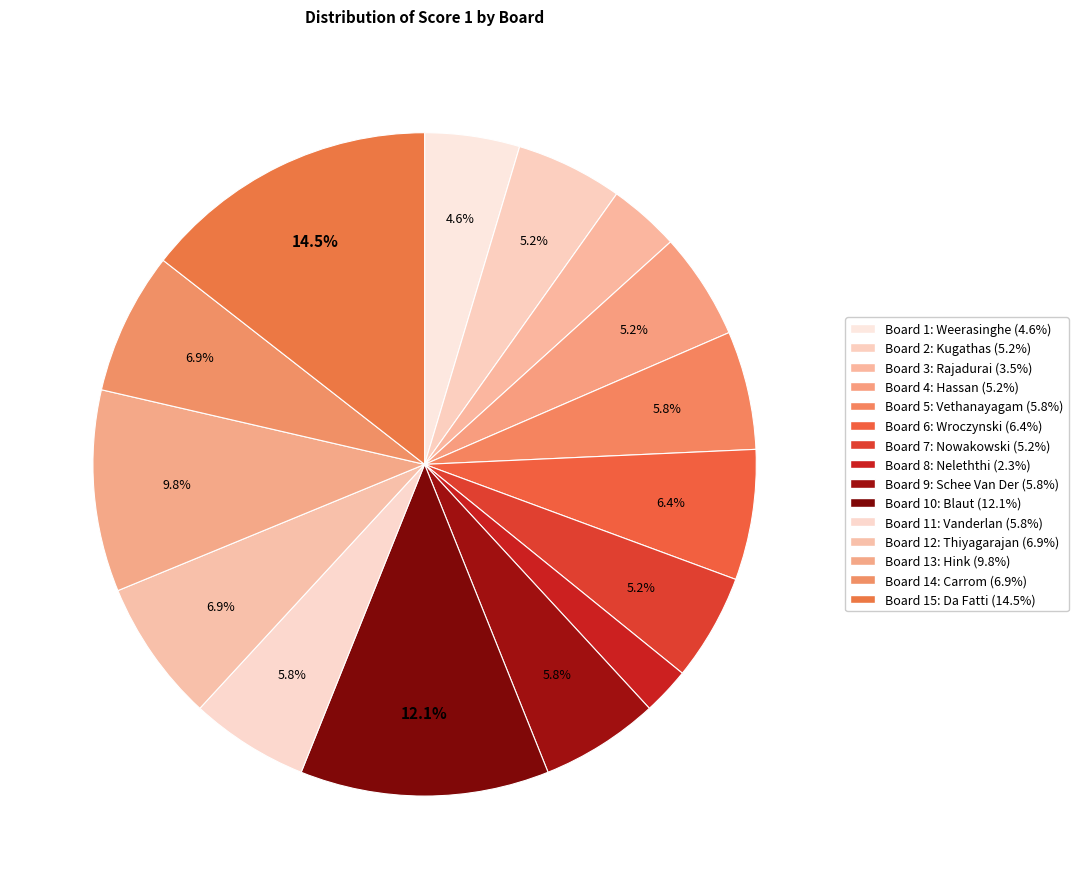

Count the number of slices in the pie.

15